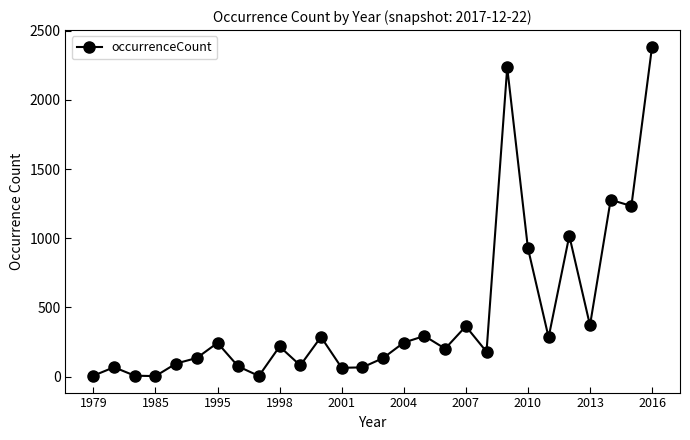

What is the sum of all values?

12508